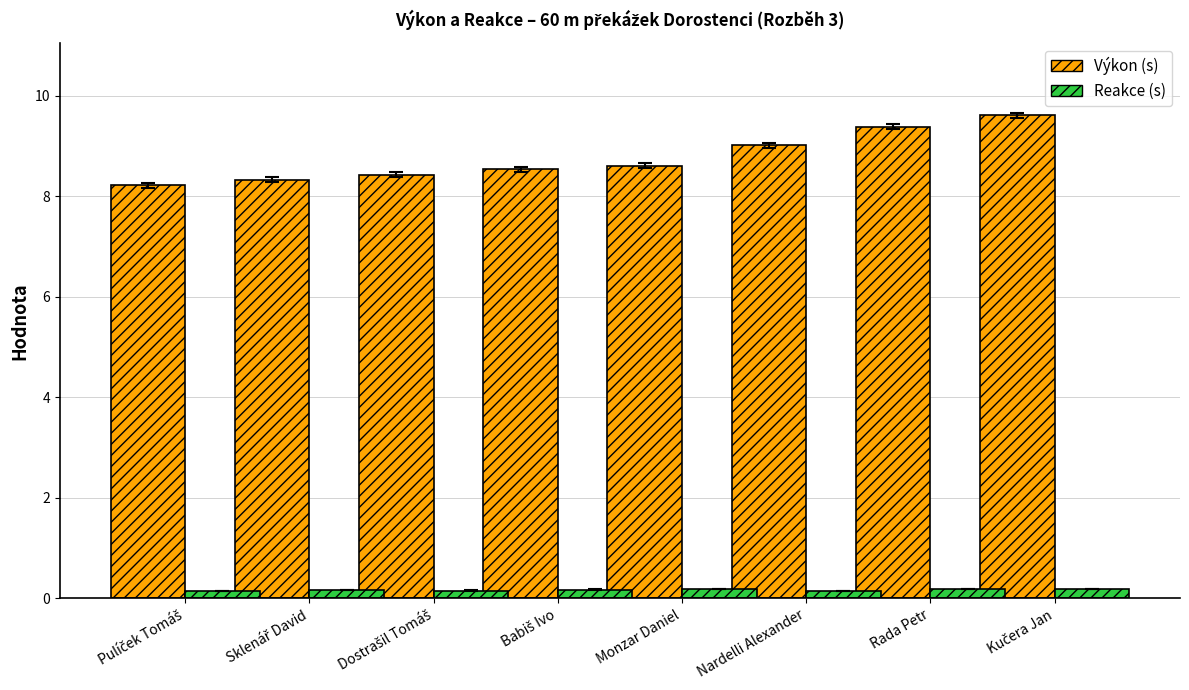

What is the greatest value displayed?

9.6